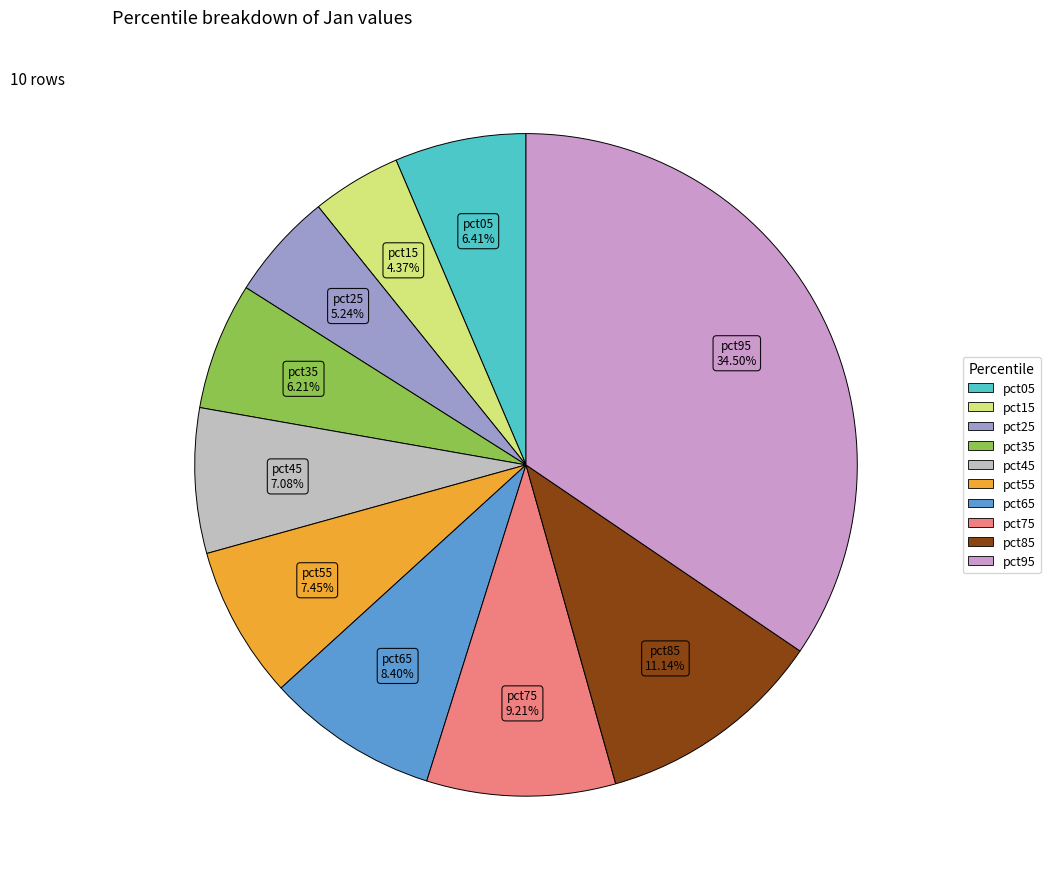

Between pct95 and pct15, which is larger?

pct95